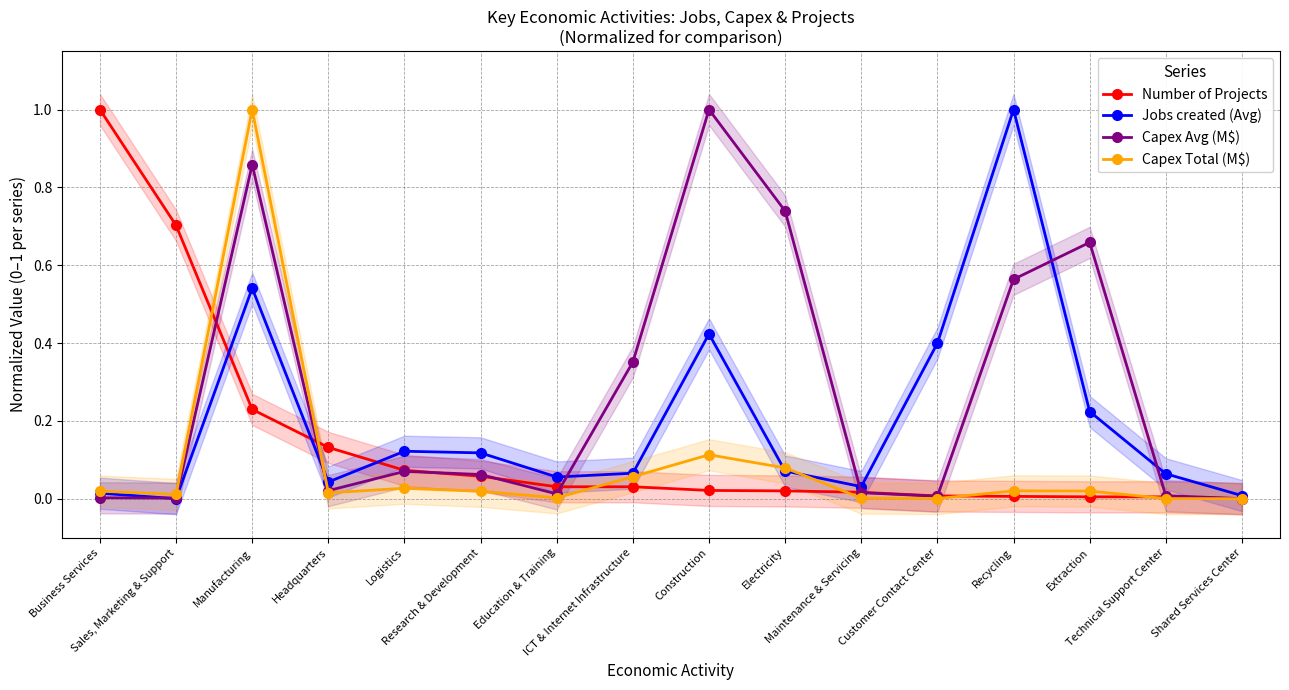

List the series in order of their peak value, highest first.

Number of Projects, Jobs created (Avg), Capex Avg (M$), Capex Total (M$)